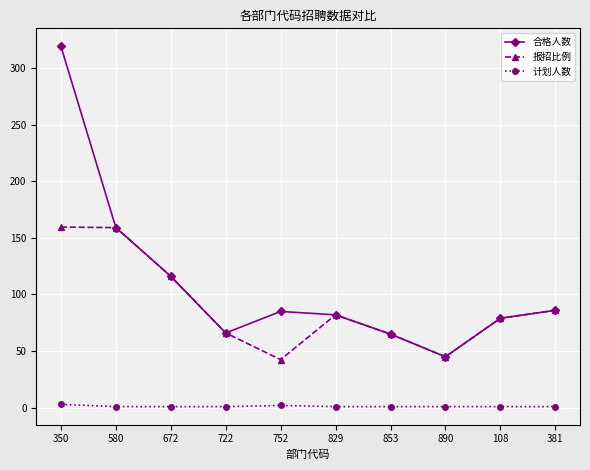

Which series has the largest range (max minus min)?

合格人数